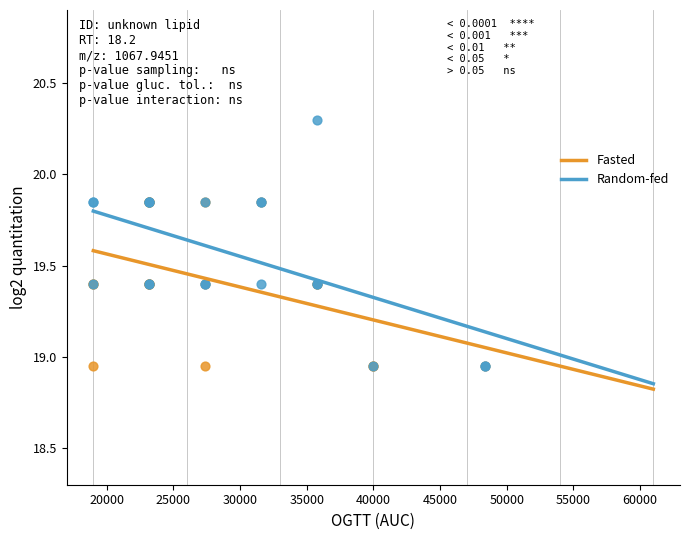

Which series contains the highest Y value?

Random-fed